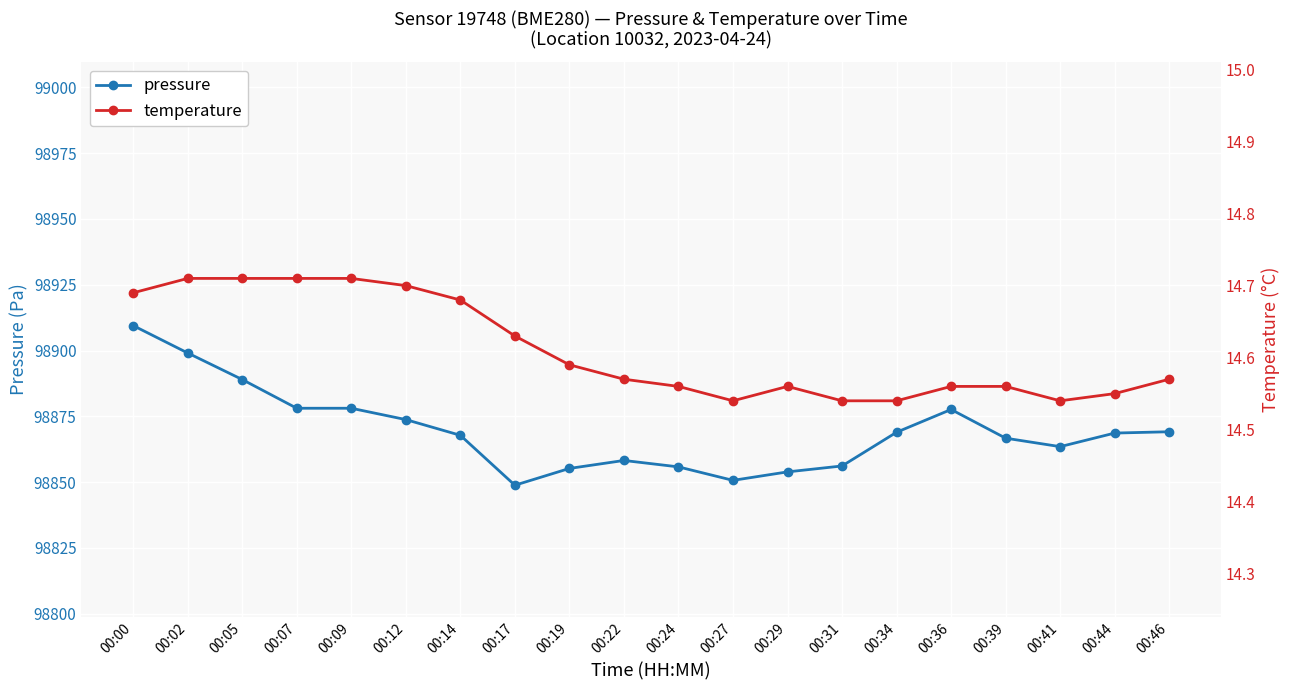

The pressure series shows 66305.2 at 00:27. True or false?

False